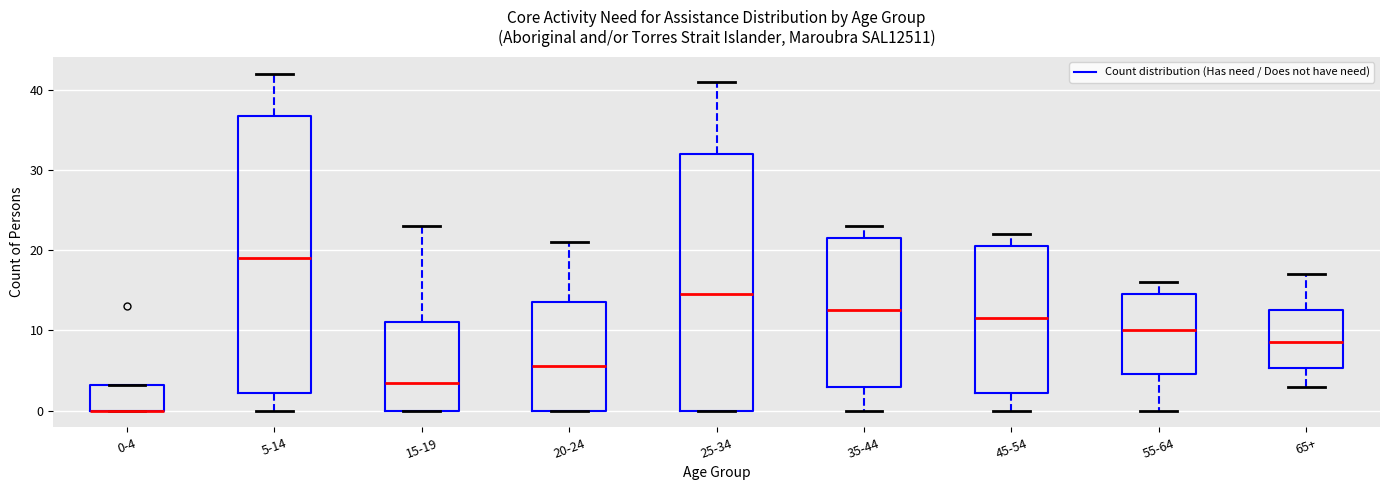

Reading left to right, transcribe this box plot: for each box, give where its median line is, the range the box spans, and where its two whiskers end, as read against the y-axis. The values are not printed on the chart, so give them approximately, as read against the axis.

0-4: median 0 (drawn on the box's lower edge), box 0 to 3, whiskers 0 to 3
5-14: median 19, box 2 to 37, whiskers 0 to 42
15-19: median 4, box 0 to 11, whiskers 0 to 23
20-24: median 6, box 0 to 14, whiskers 0 to 21
25-34: median 15, box 0 to 32, whiskers 0 to 41
35-44: median 13, box 3 to 22, whiskers 0 to 23
45-54: median 12, box 2 to 21, whiskers 0 to 22
55-64: median 10, box 5 to 15, whiskers 0 to 16
65+: median 9, box 5 to 13, whiskers 3 to 17